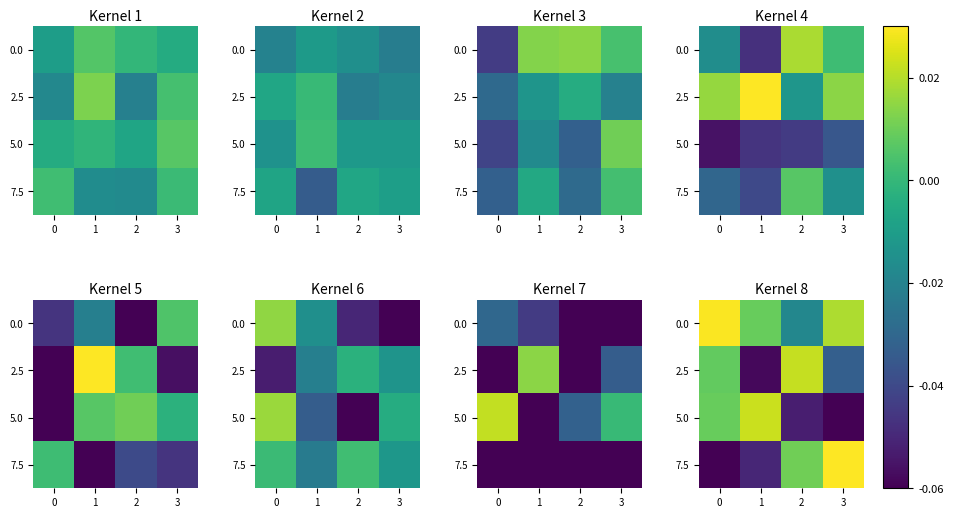

How many distinct data groups are displayed?

4